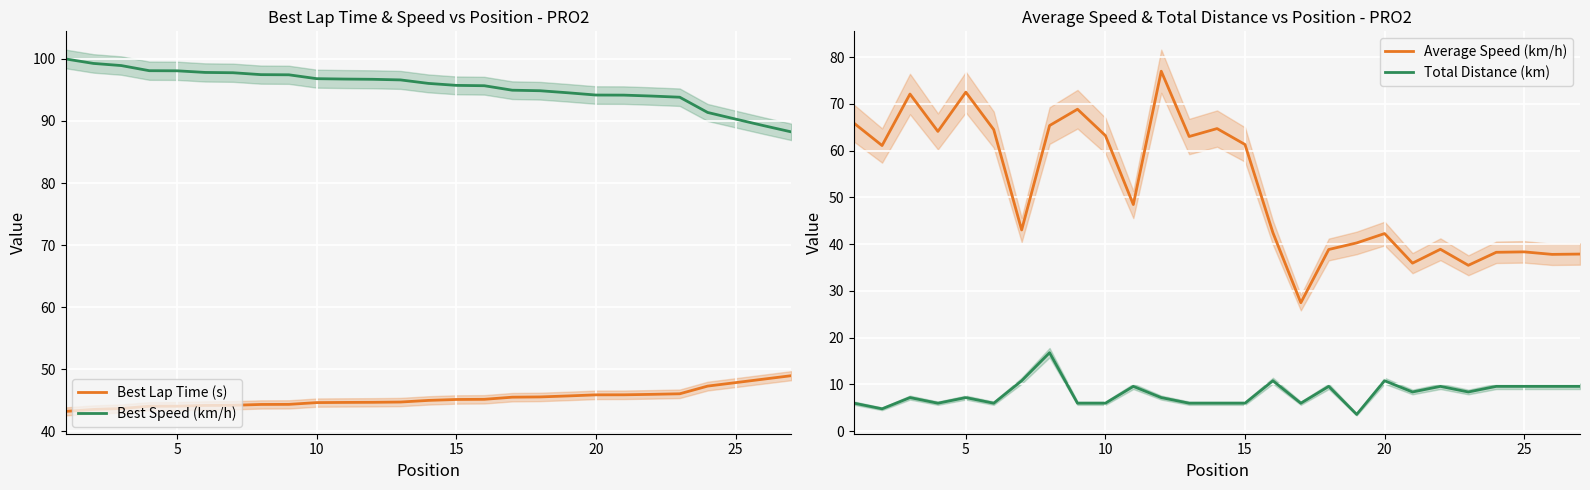

How many values in the Best Speed (km/h) series exceed 96?

14